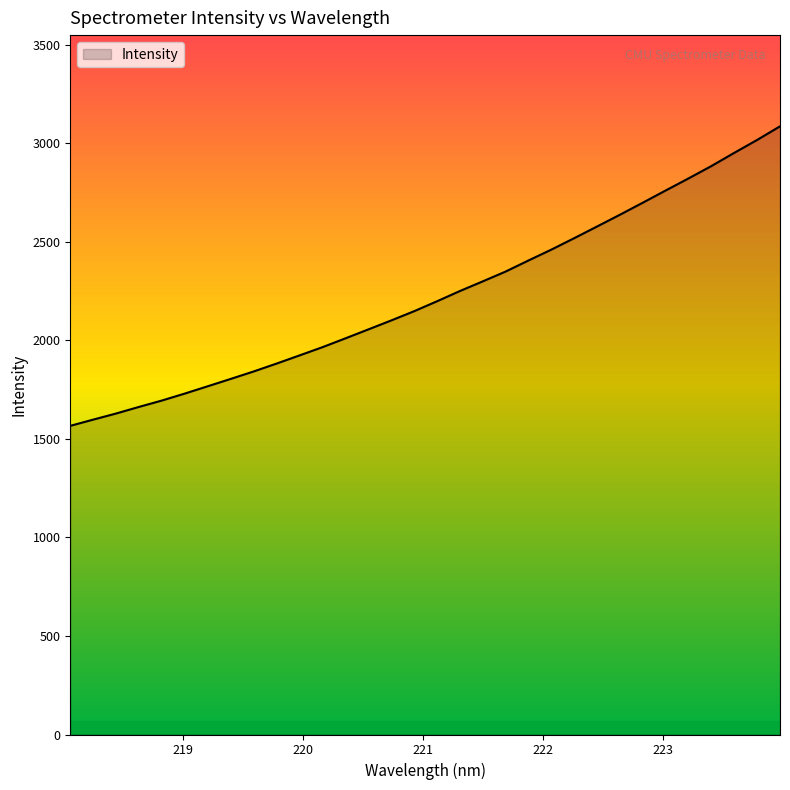

What is the maximum value shown in the chart?

3084.9